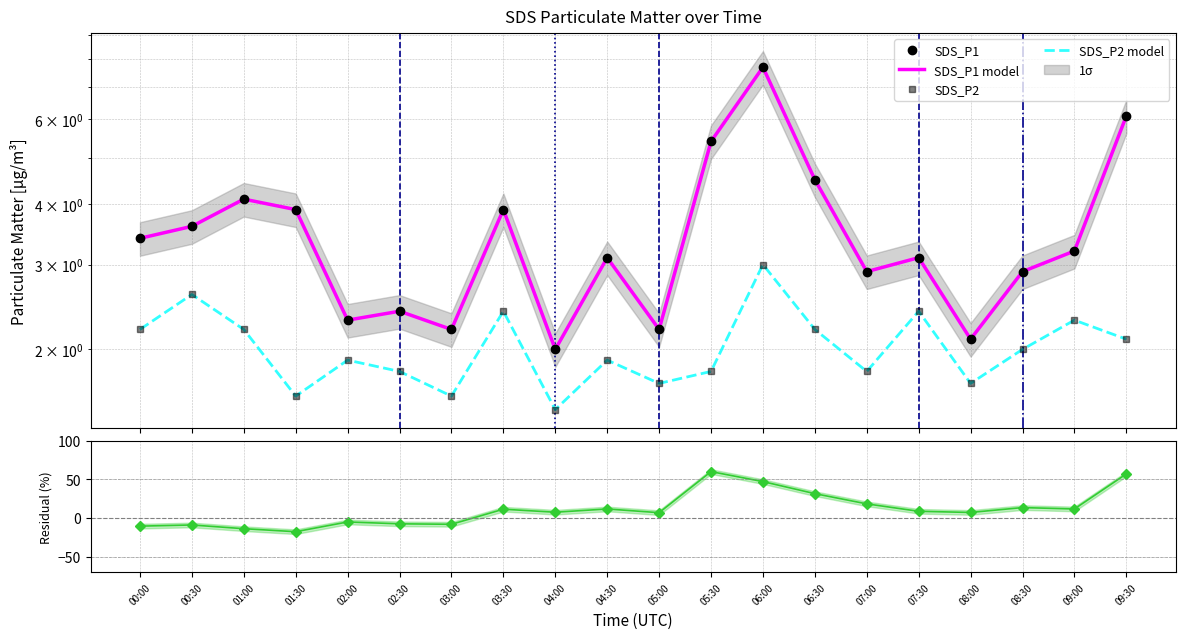

What is the minimum value shown in the chart?

-17.7